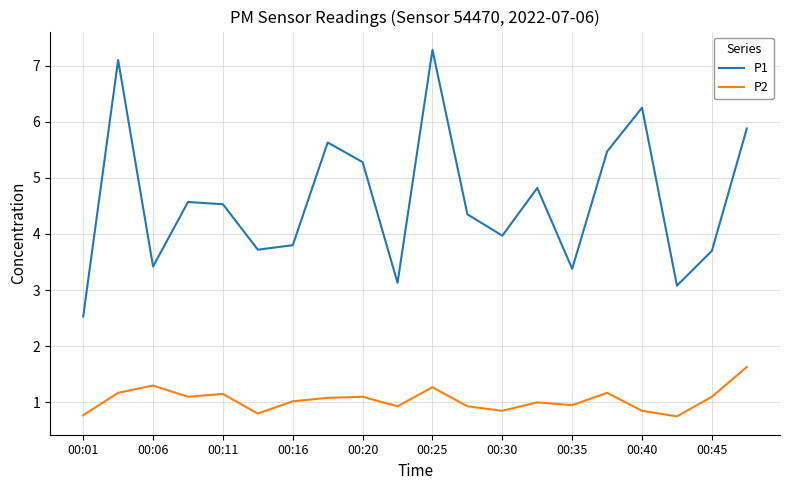

What is the difference between the second highest and second lowest values in the P1 series?

4.0